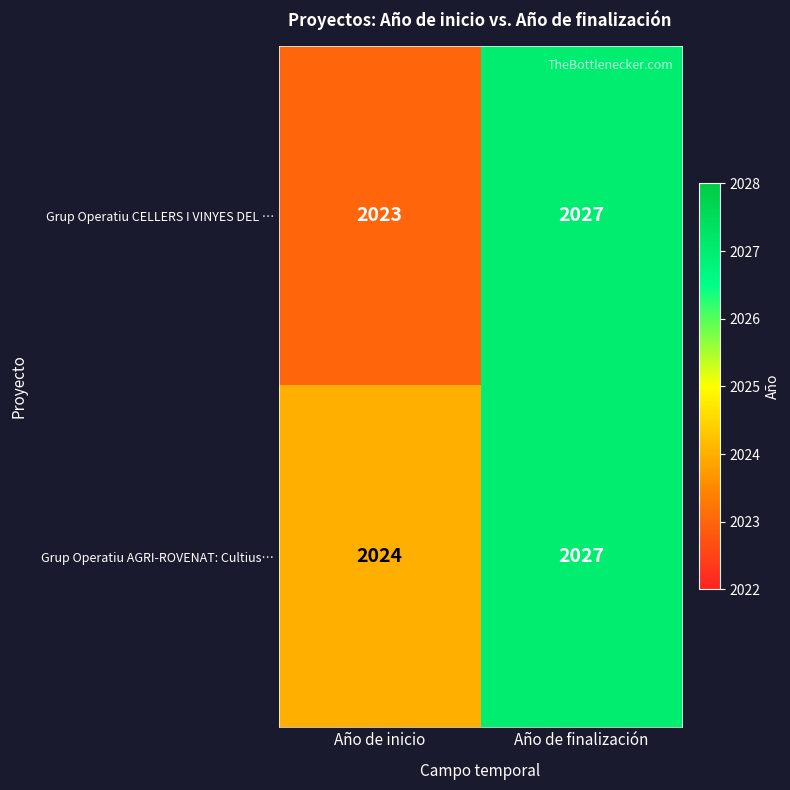

What is the total value across all series at Año de finalización?

4054